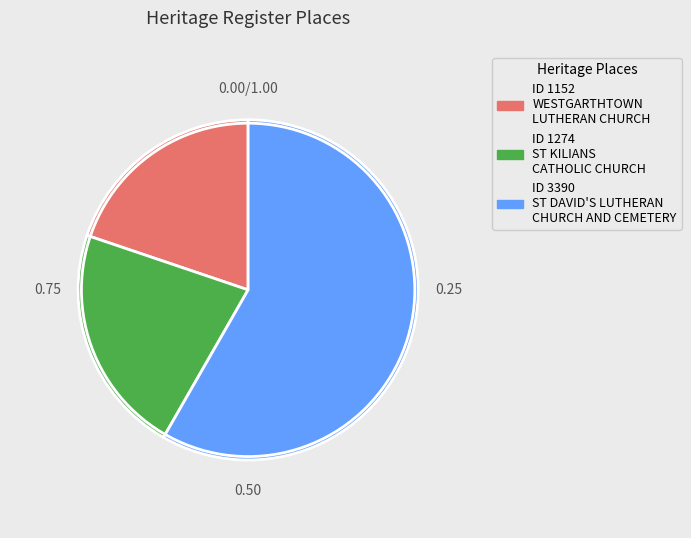

Rank the categories by value from highest to lowest.

ST DAVID'S LUTHERAN CHURCH AND CEMETERY, ST KILIANS CATHOLIC CHURCH, WESTGARTHTOWN LUTHERAN CHURCH COMPLEX